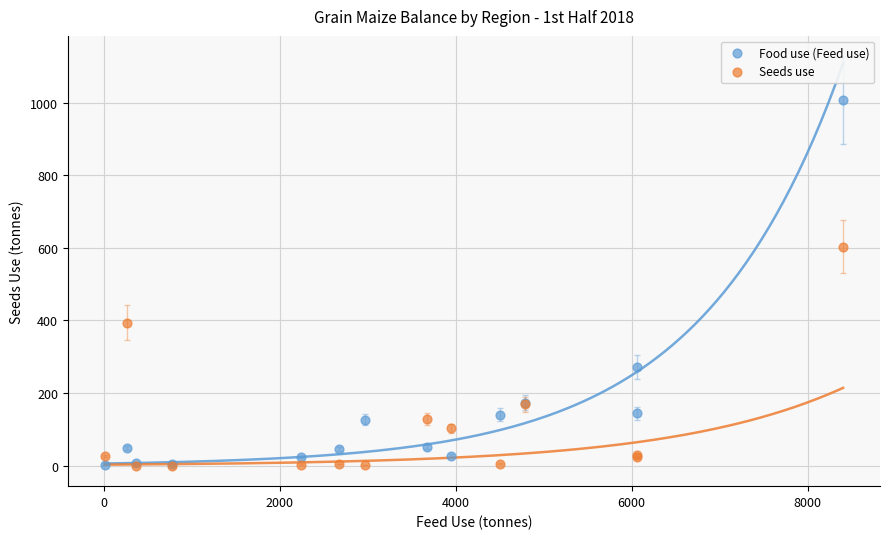

In the Seeds use series, what Y value is closest to 301?

394.0